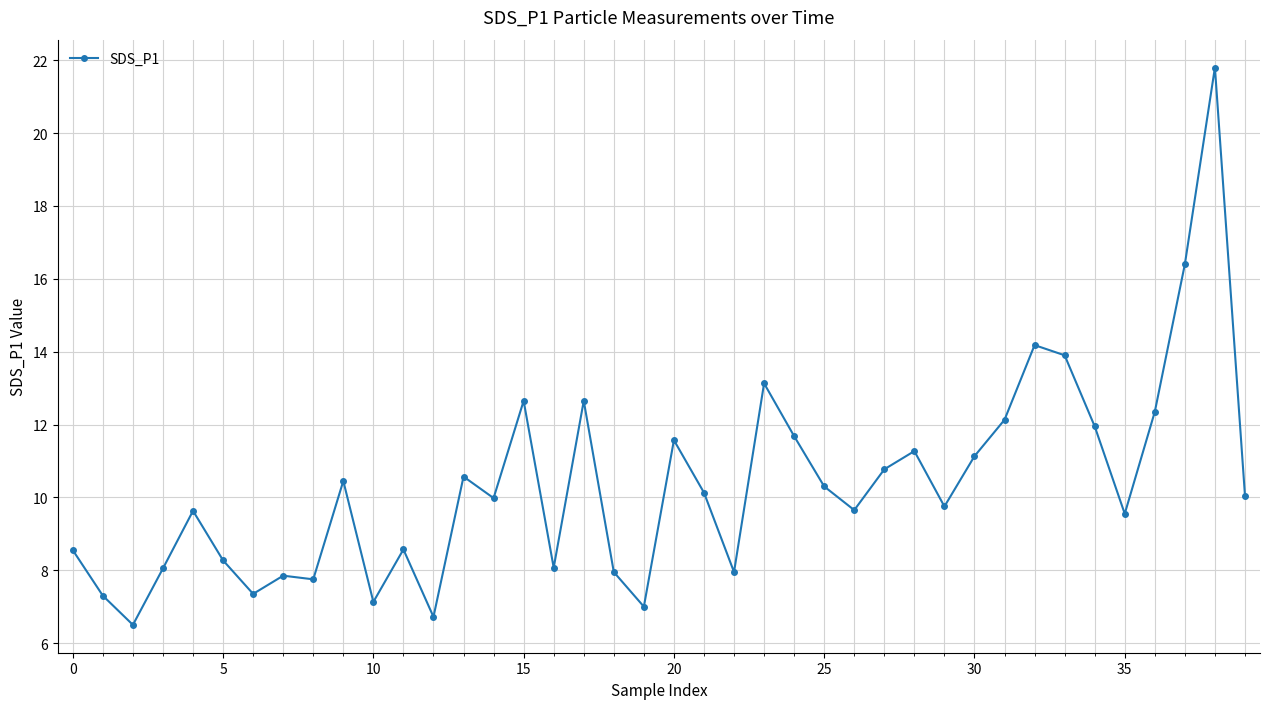

True or false: there are more than 2 points higher than both neighbors.

True